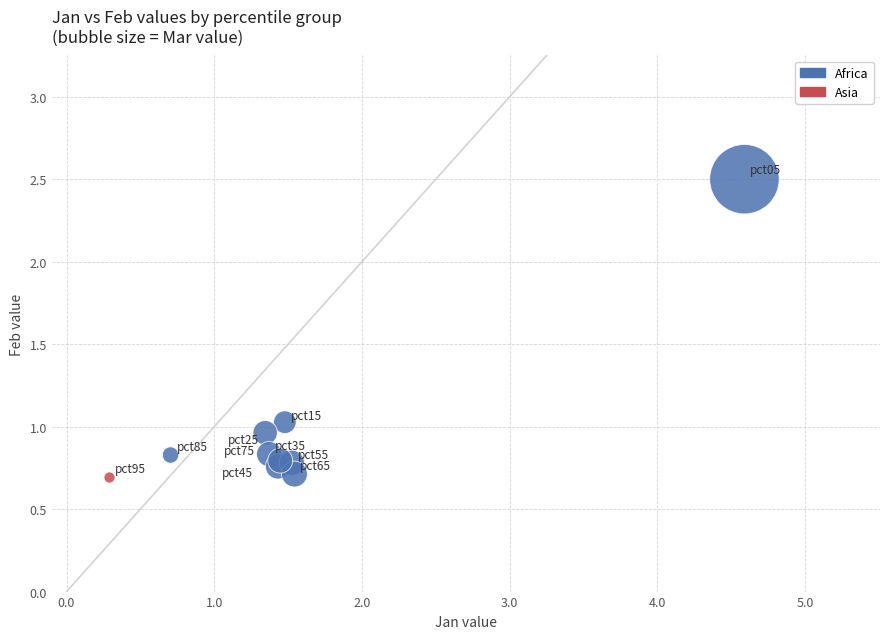

What are all the series names shown in the legend?

Africa, Asia